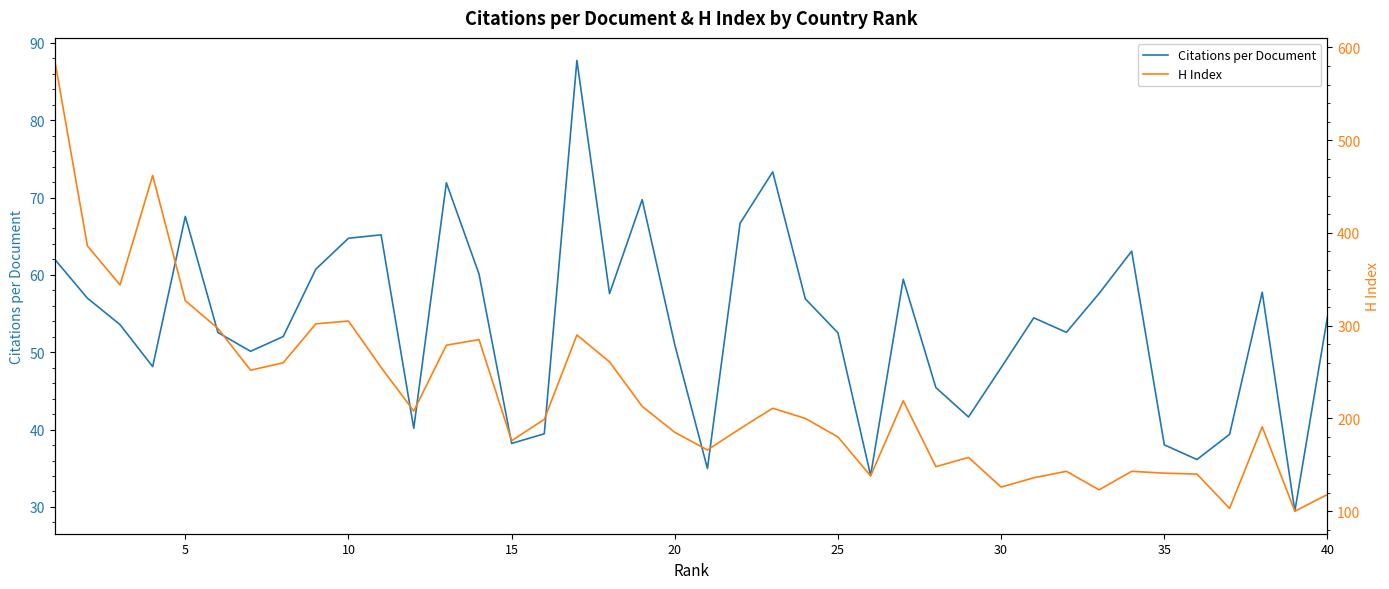

What is the maximum value for Citations per Document?

87.7